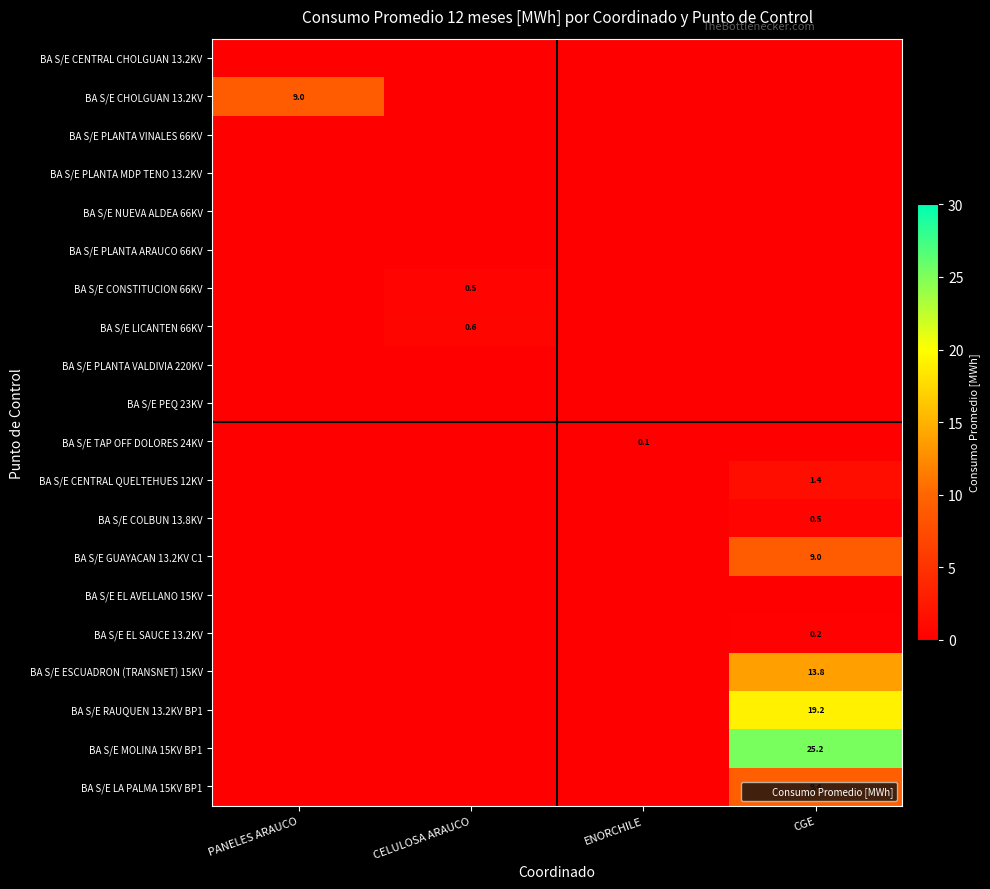

Which series has the largest total across all categories?

BA S/E MOLINA 15KV BP1